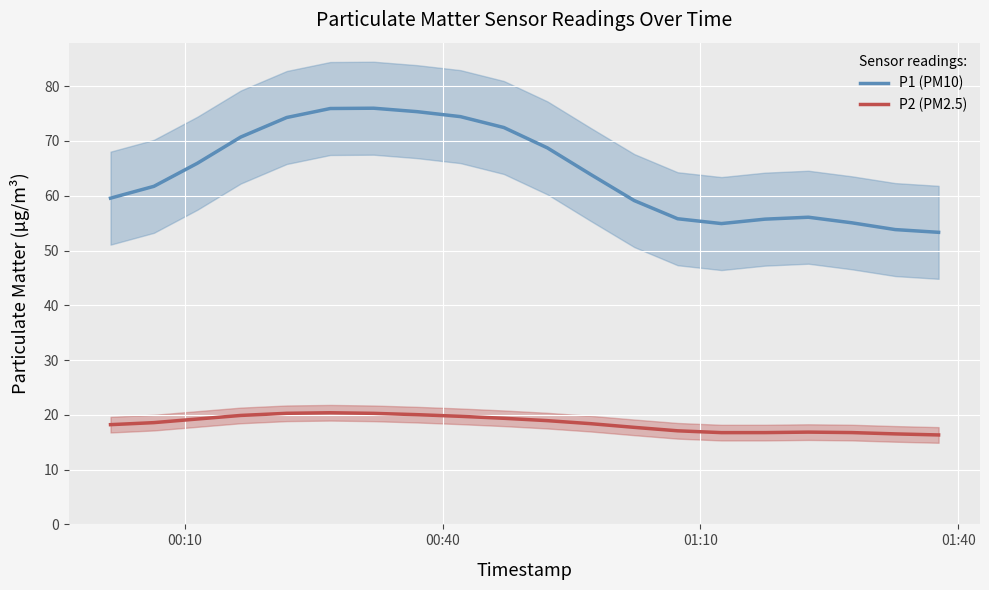

What is the minimum value shown in the chart?

16.3